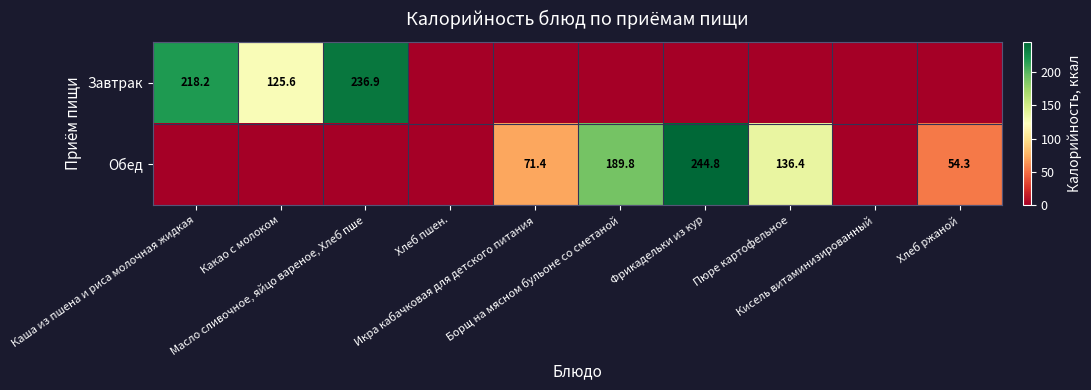

At which label is Обед closest to 122?

Пюре картофельное